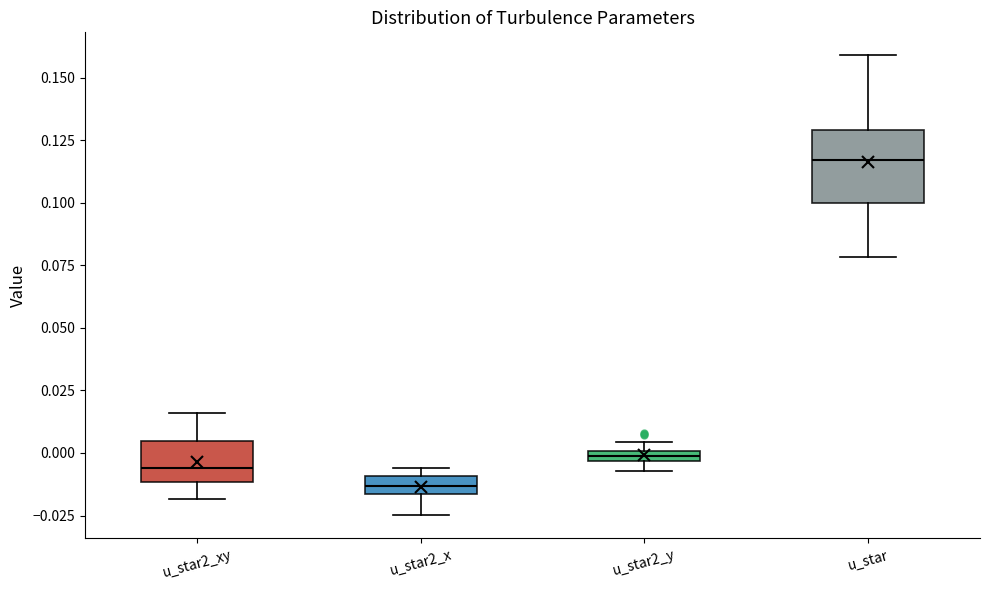

Which box's median line is the lowest?

u_star2_x